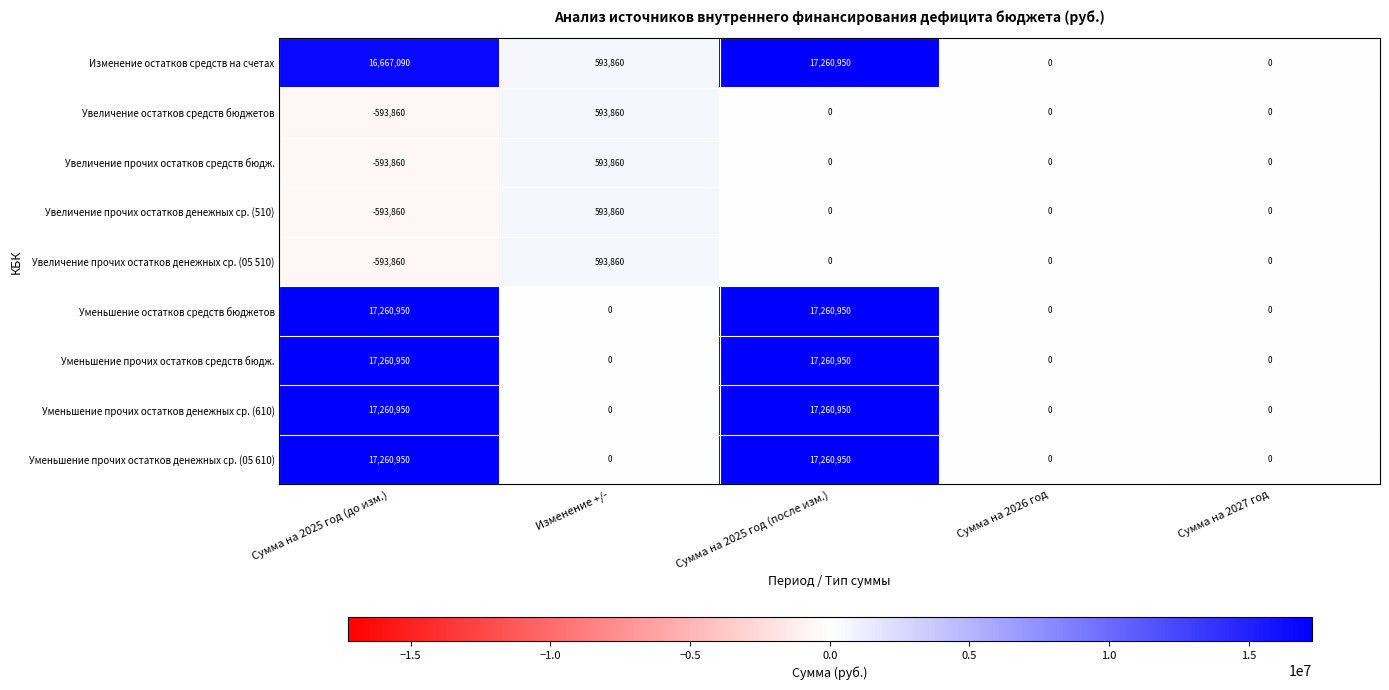

At which category does the chart reach its minimum across all series?

Сумма на 2025 год (до изм.)